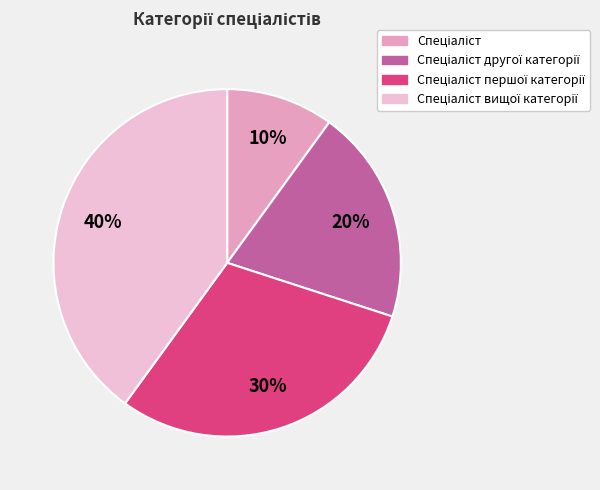

To the nearest percent, what is the difference between the largest and smallest slice percentages?

30%